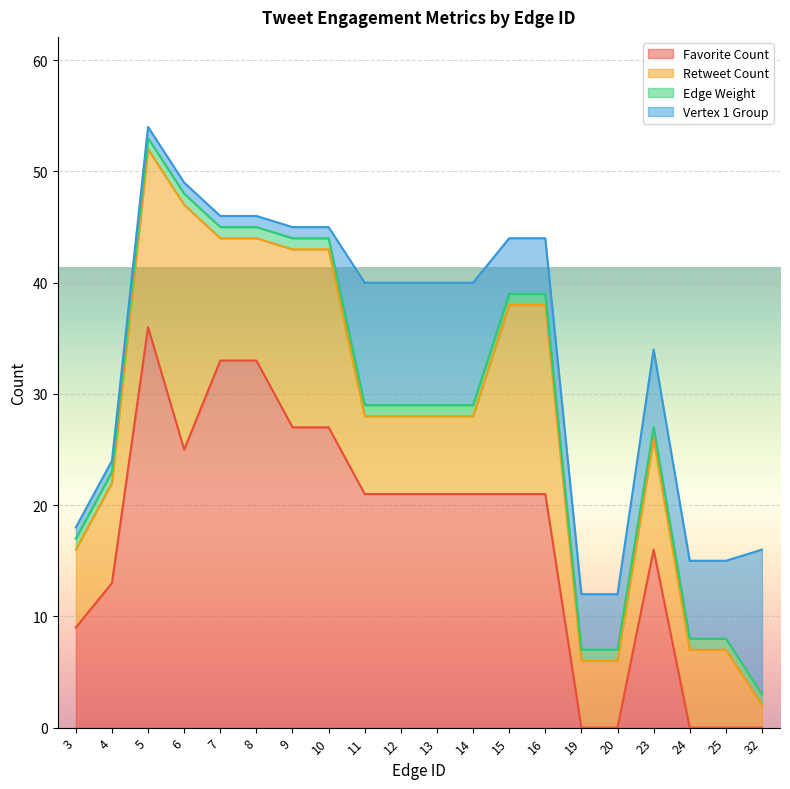

List the series in order of their peak value, highest first.

Favorite Count, Retweet Count, Vertex 1 Group, Edge Weight